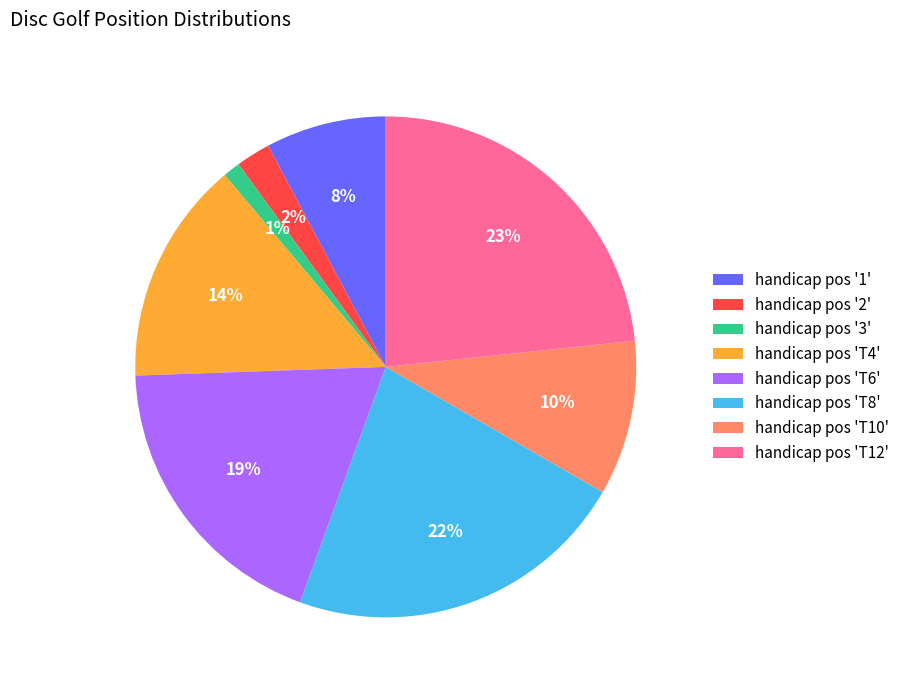

Which slice is the largest?

handicap pos 'T12'